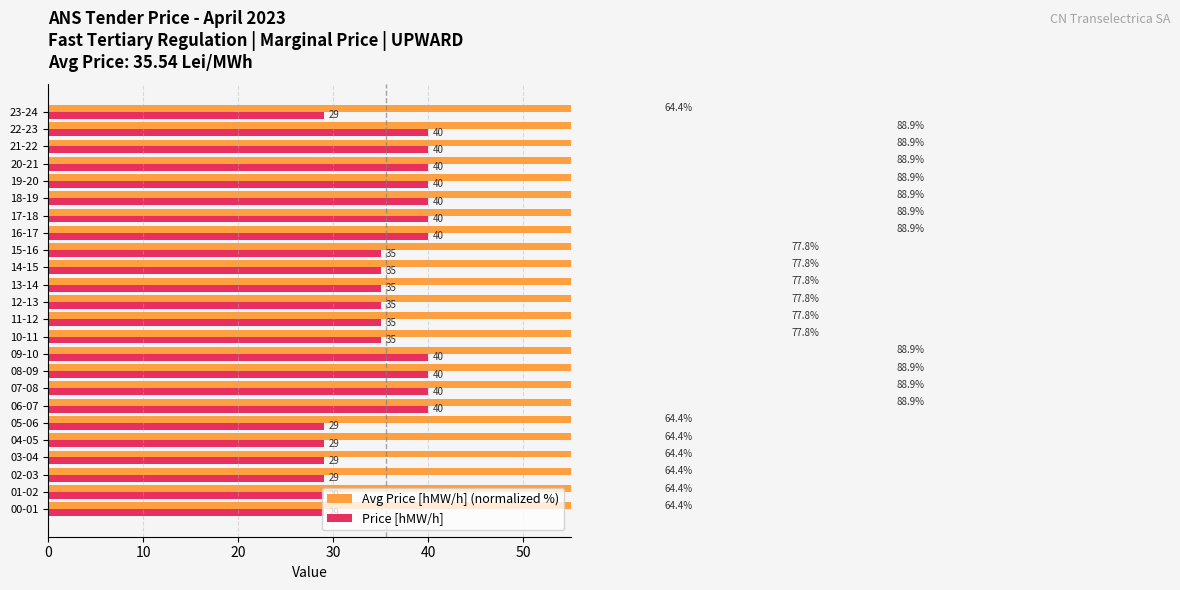

Does the chart contain any negative values?

No